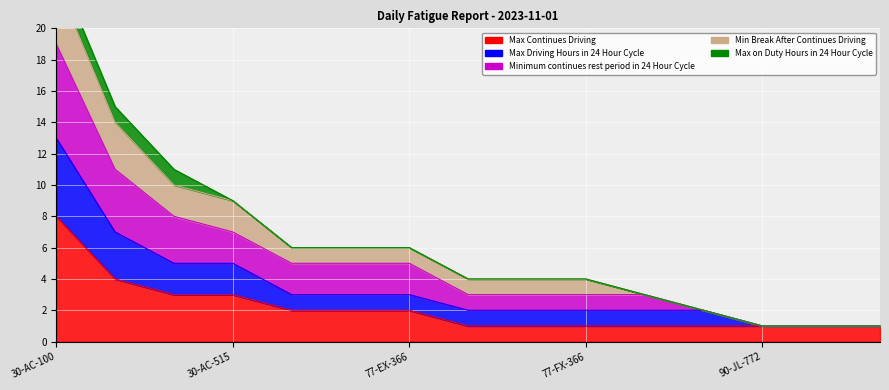

True or false: Max Driving Hours in 24 Hour Cycle has more than 2 points higher than both neighbors.

False